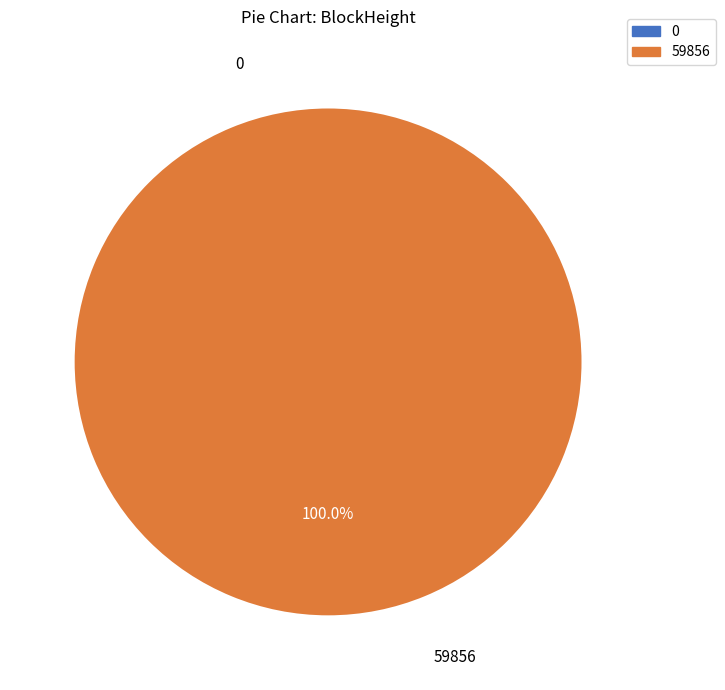

Which slice is the largest?

356705